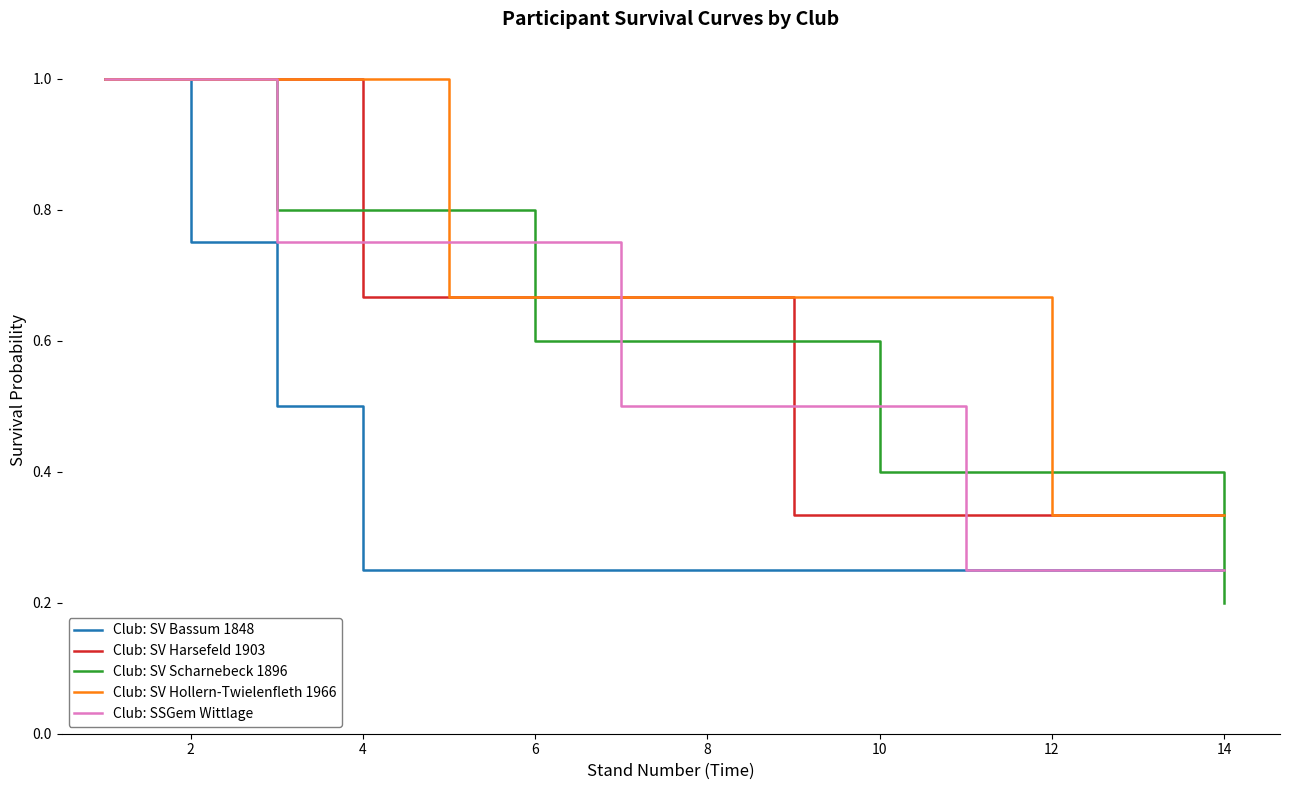

How many lines are shown in the chart?

5